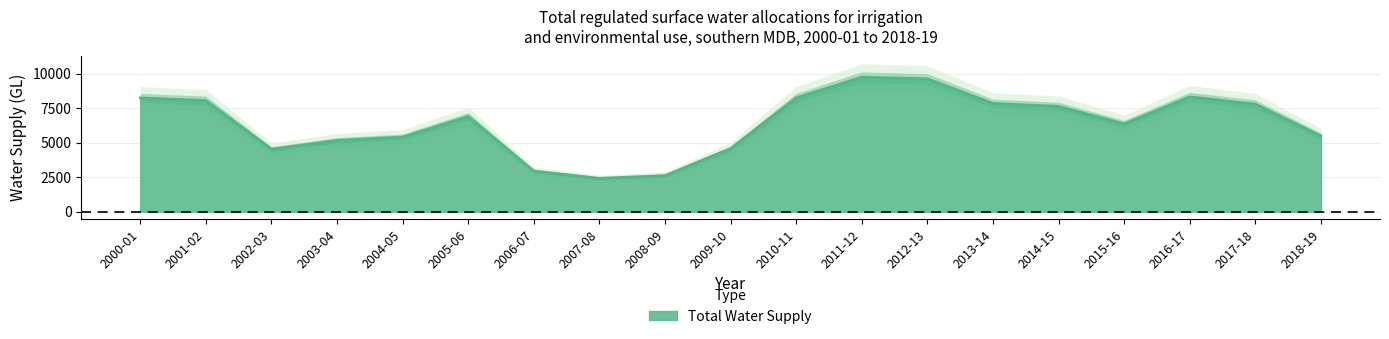

How many points are higher than both their immediate neighbors (excluding endpoints)?

3